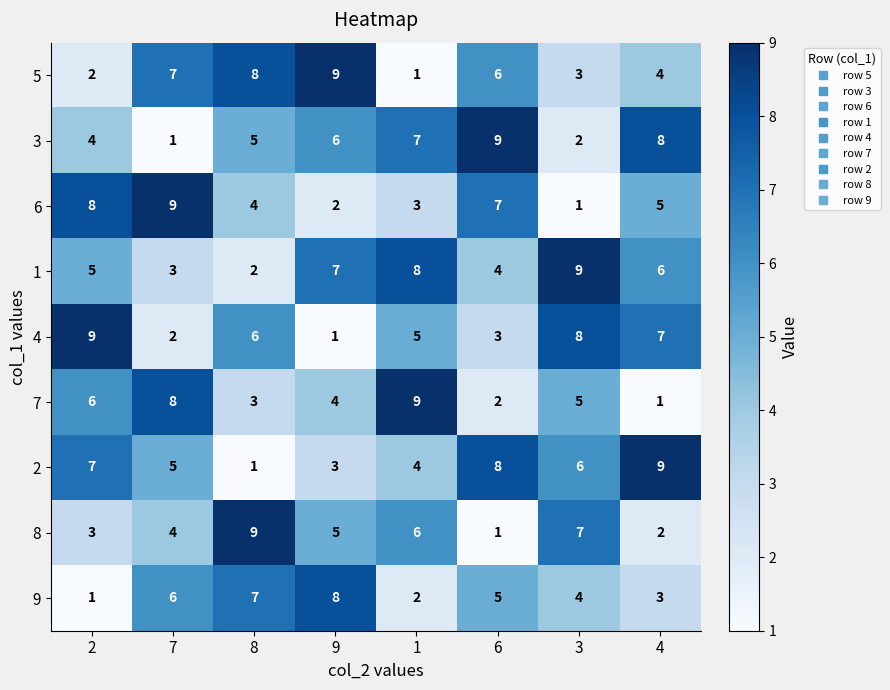

What is the difference between the second highest and second lowest values in the 6 series?

6